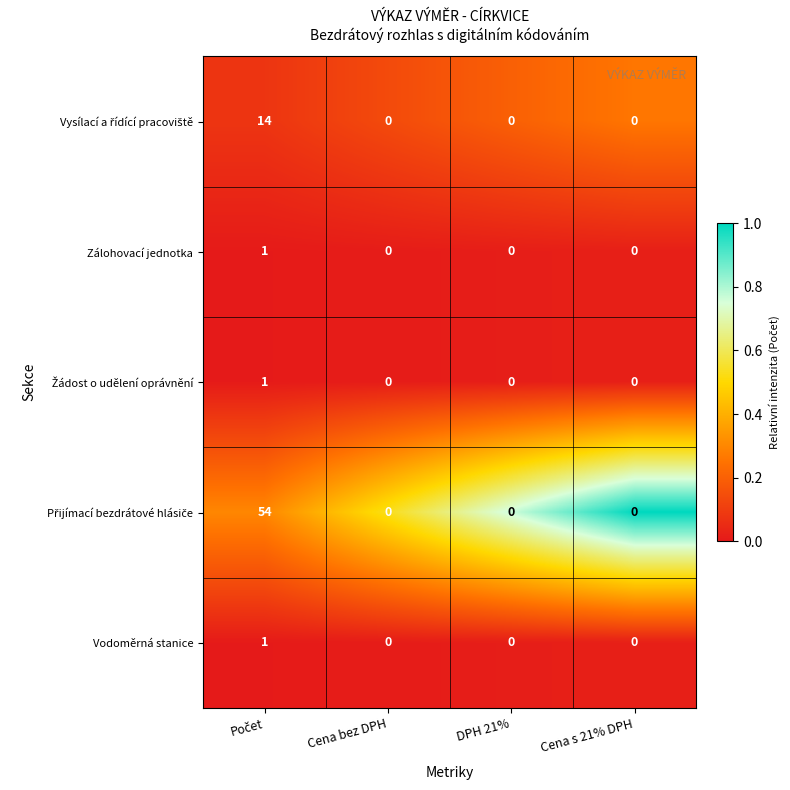

What is the greatest value displayed?

54